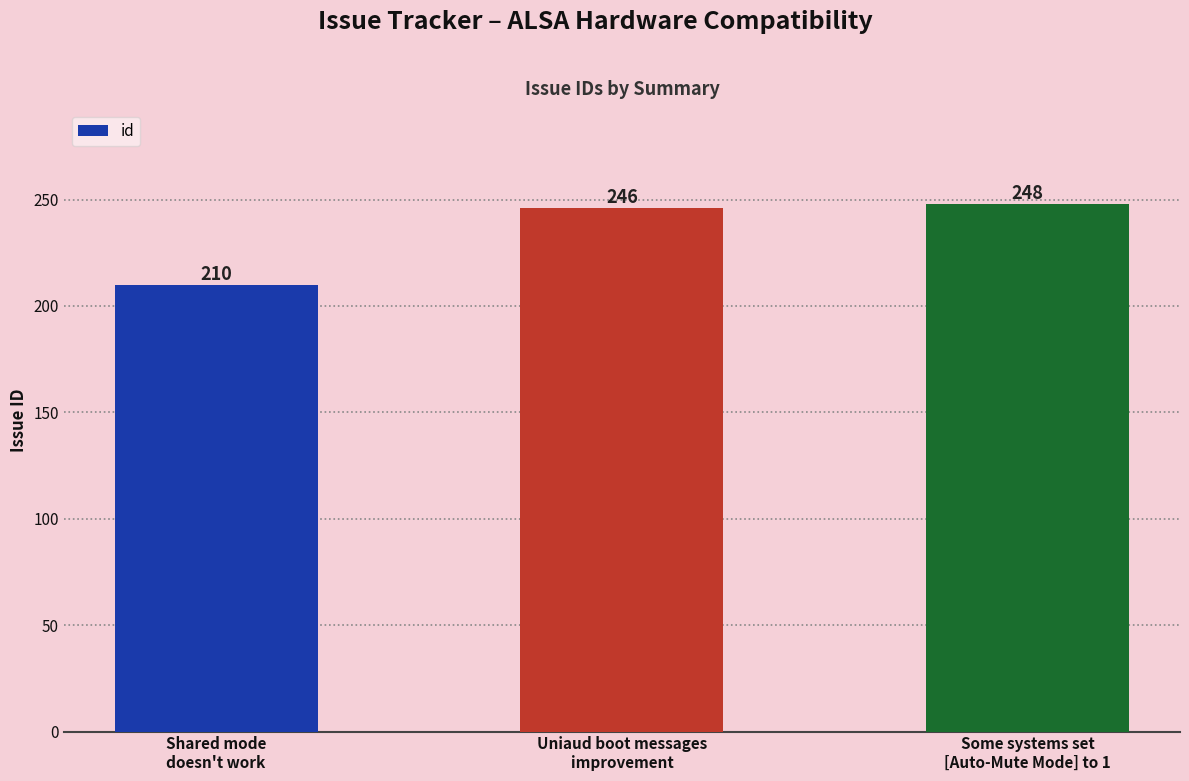

Rank the categories by value from highest to lowest.

Some systems set
[Auto-Mute Mode] to 1, Uniaud boot messages
improvement, Shared mode
doesn't work